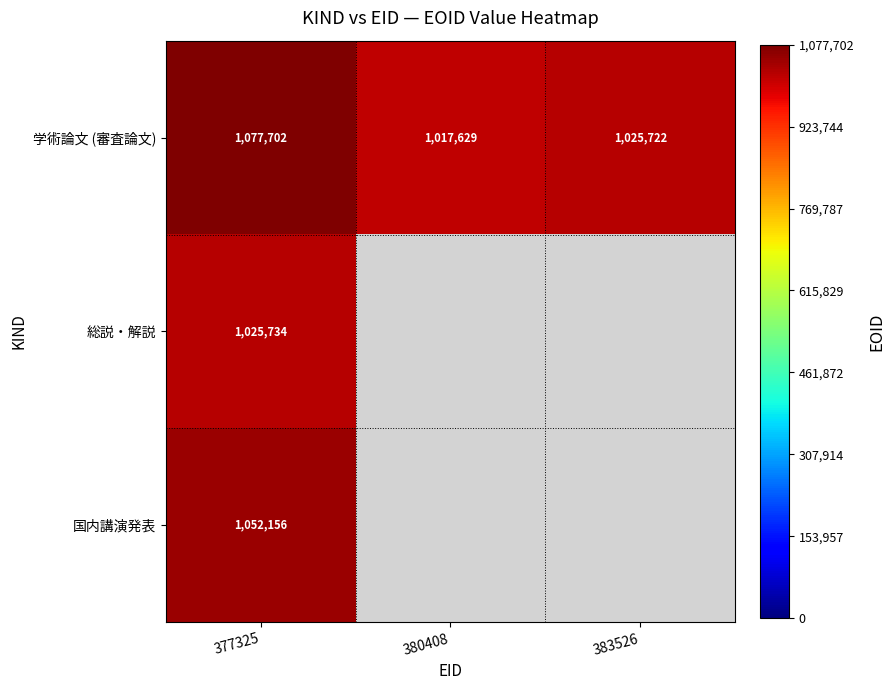

The value of 学術論文 (審査論文) at 383526 is 576921. True or false?

False